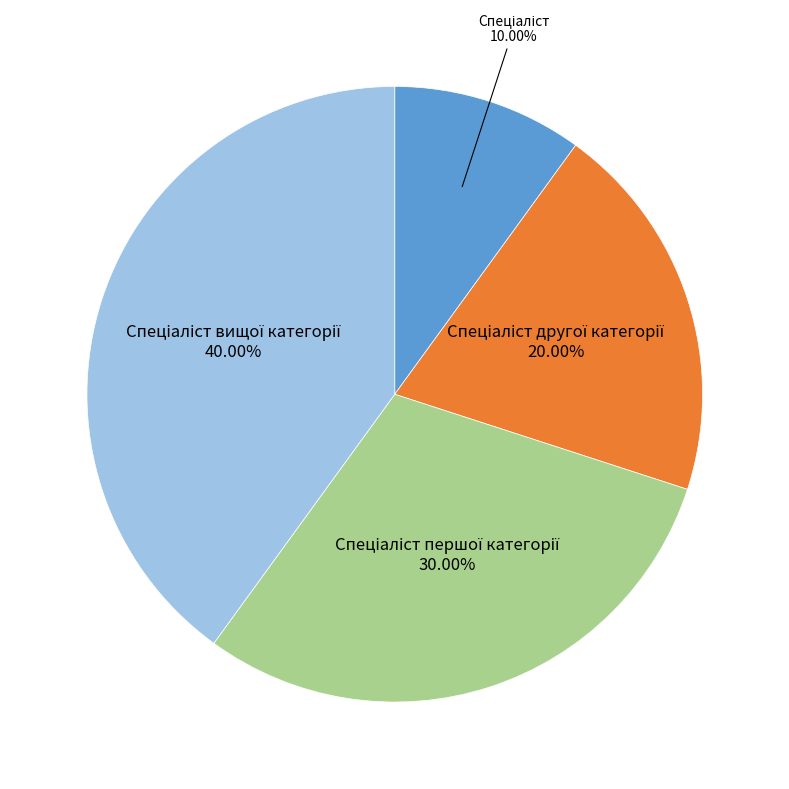

Does any single category account for the majority?

No